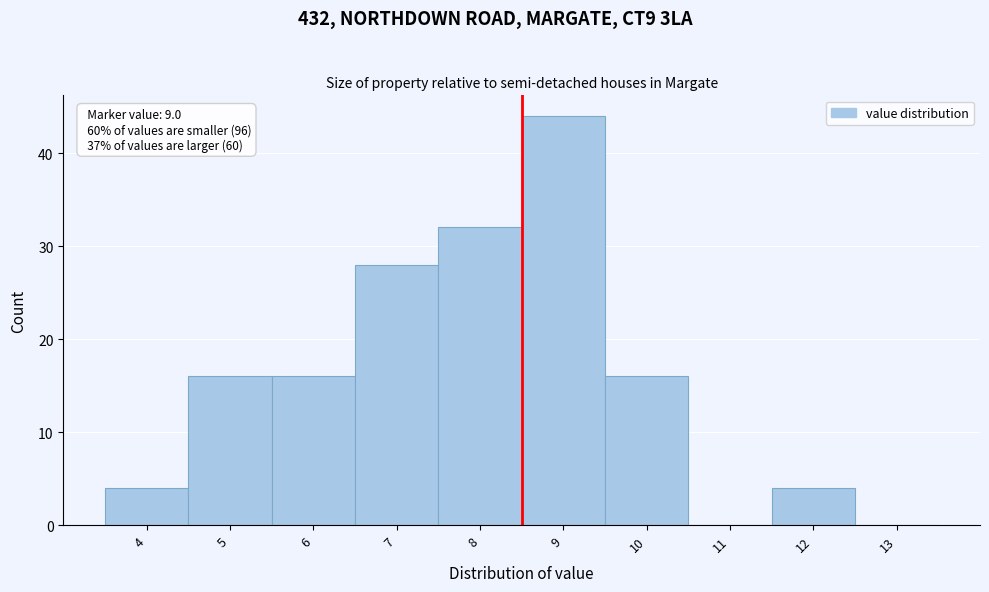

Reading left to right, extract all data points from this chart.

4=4	5=16	6=16	7=28	8=32	9=44	10=16	11=0	12=4	13=0